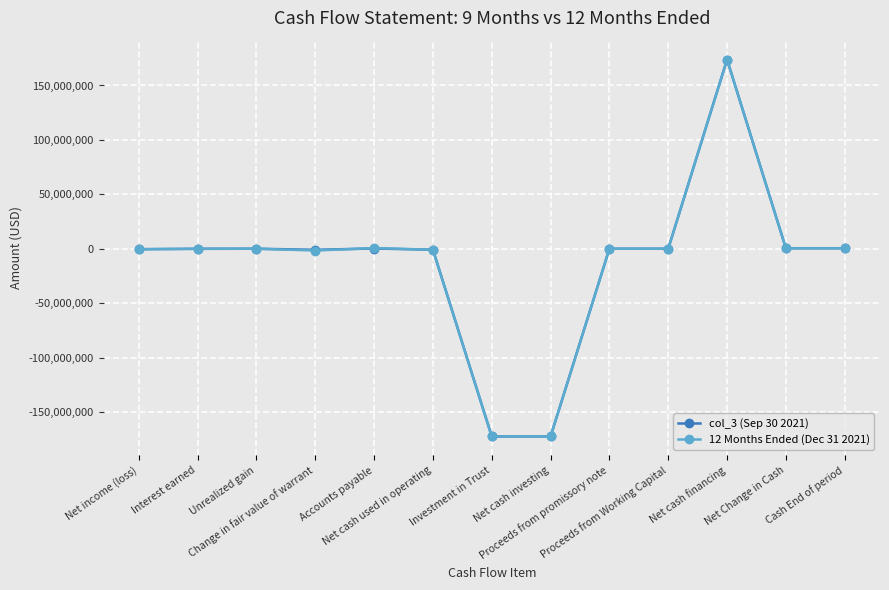

True or false: col_3 (Sep 30 2021) has more than 1 points higher than both neighbors.

True